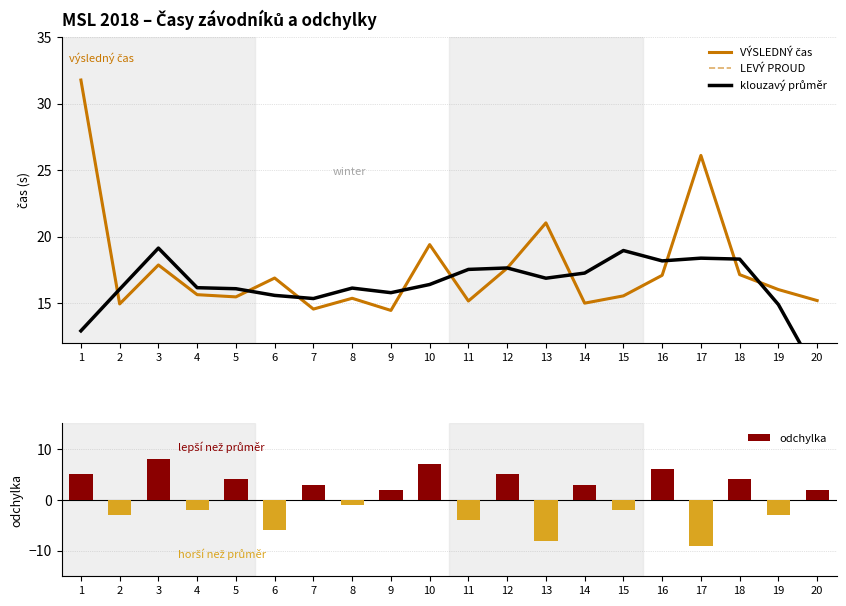

What is the lowest value of the odchylka series?

-9